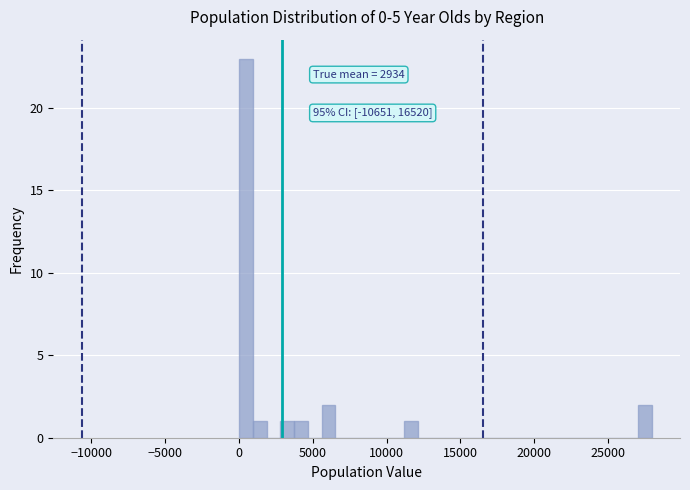

Around what value on the x-axis is the tallest bar? Give the approximate position of its centre, as read against the axis.

500